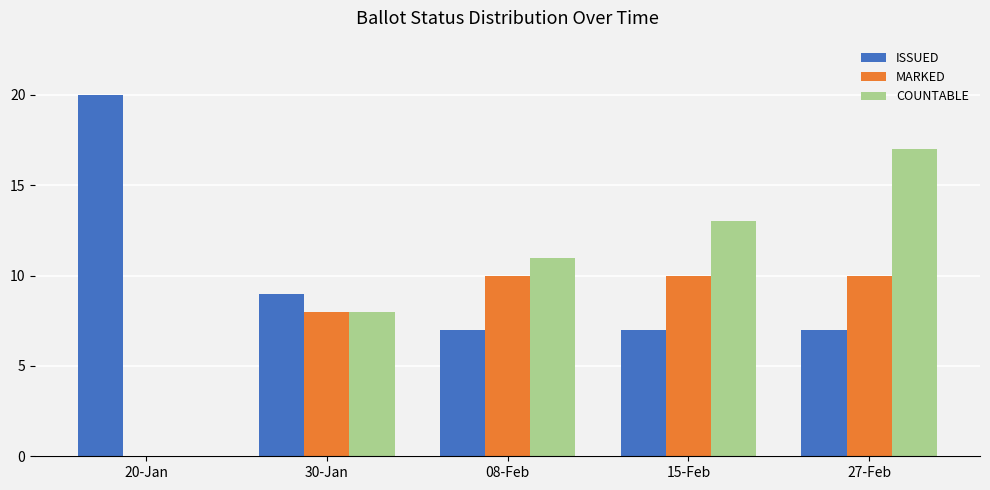

Is it true that MARKED equals 0 at 20-Jan?

True